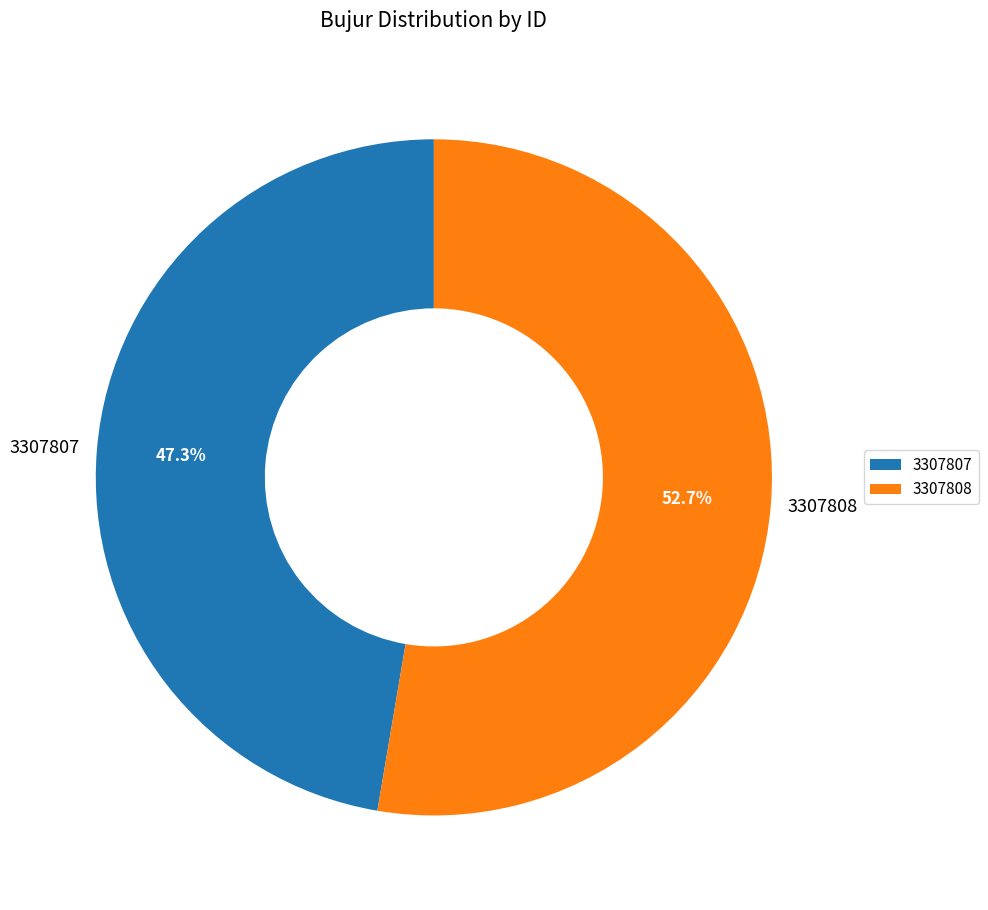

Is 3307808 the majority of the pie?

Yes